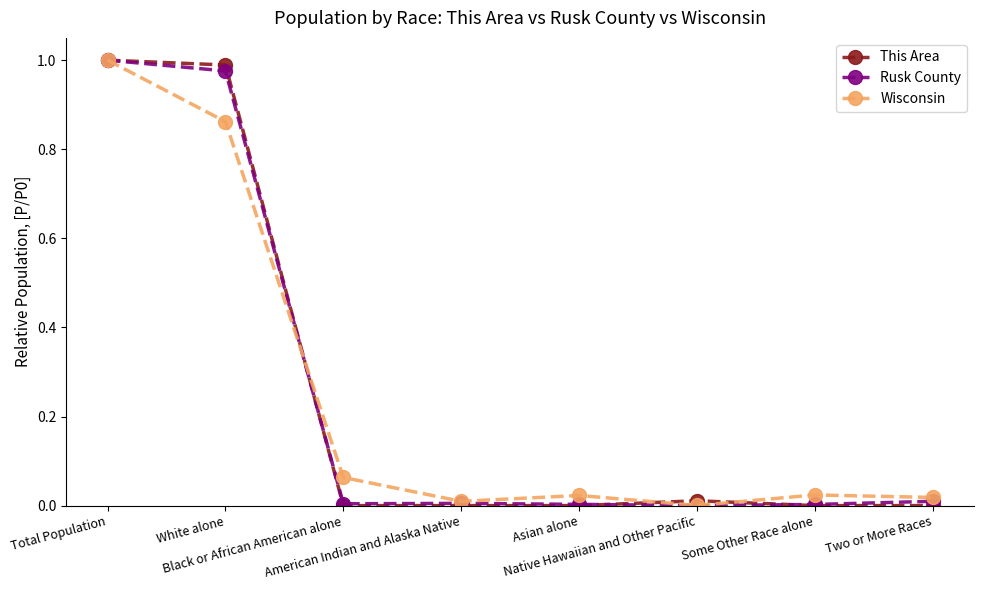

Which series has the widest spread of values?

This Area